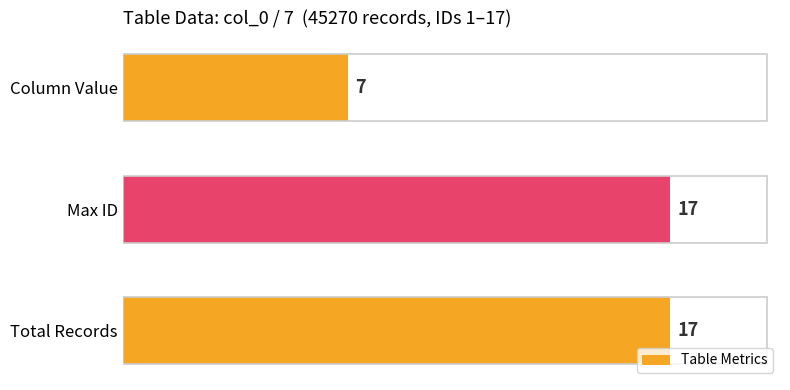

Which label corresponds to the smallest value in the chart?

Column Value